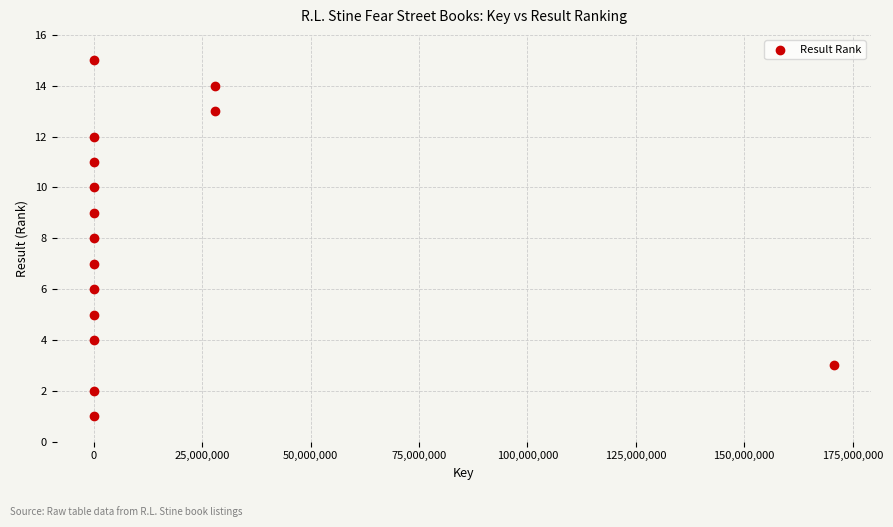

What is the range of X values (max minus min)?

170755340